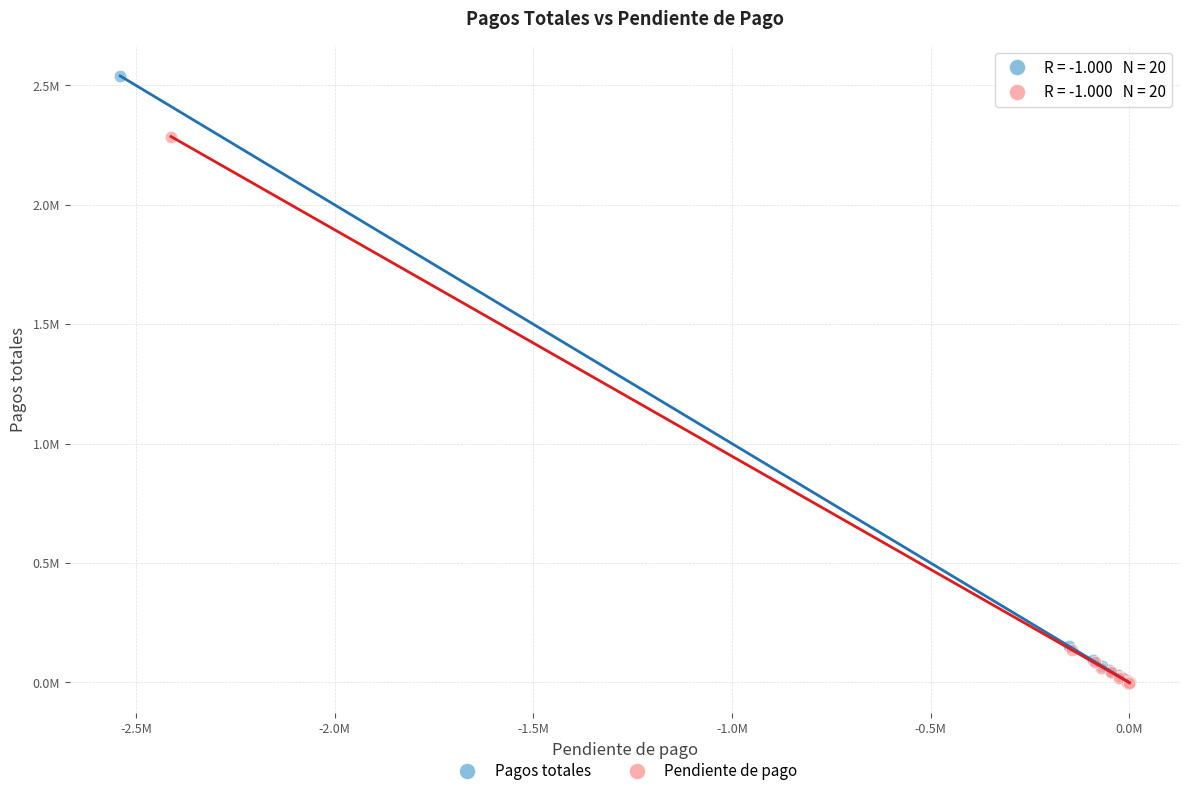

Which series has the widest spread of Y values?

Pagos totales